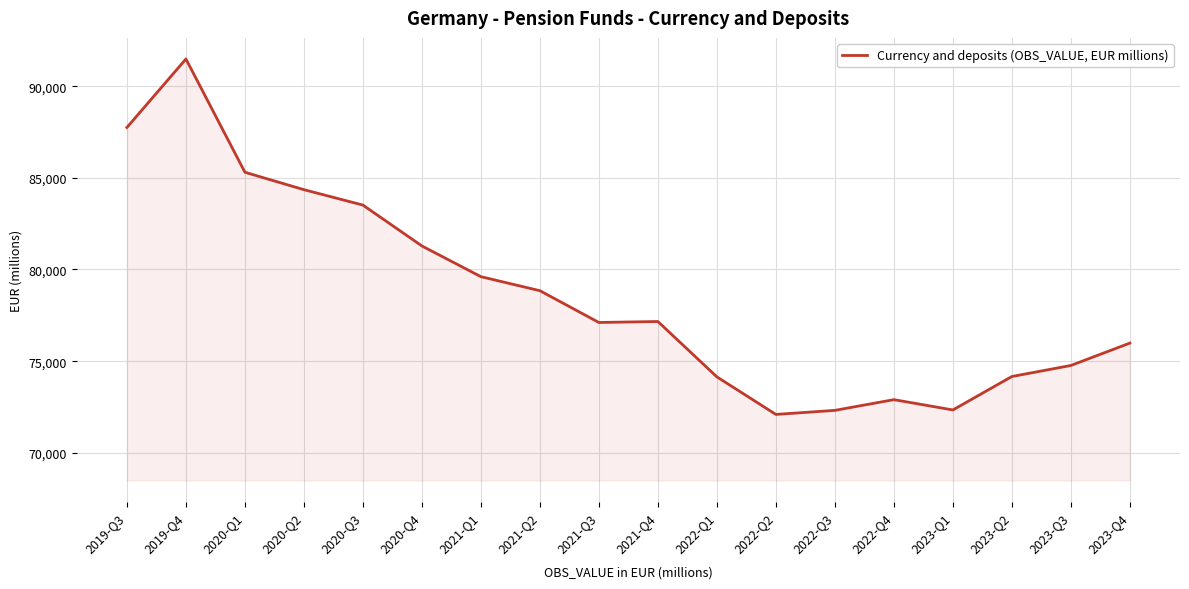

What is the ratio of the value at 2021-Q1 to the value at 2022-Q2?

1.1